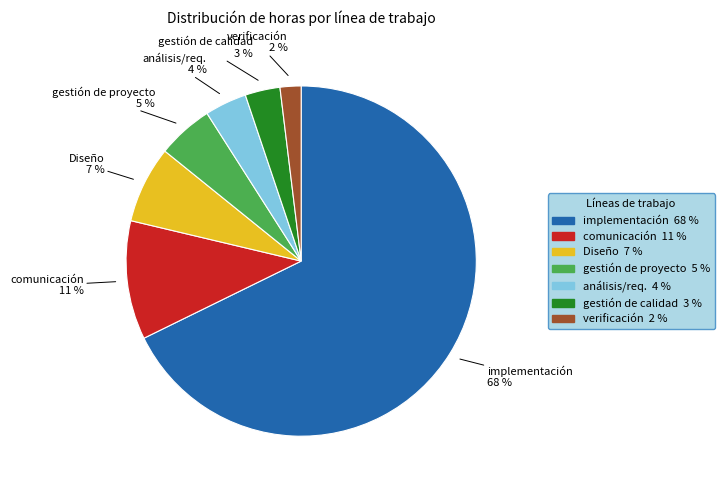

What is the largest slice in the pie chart?

implementación